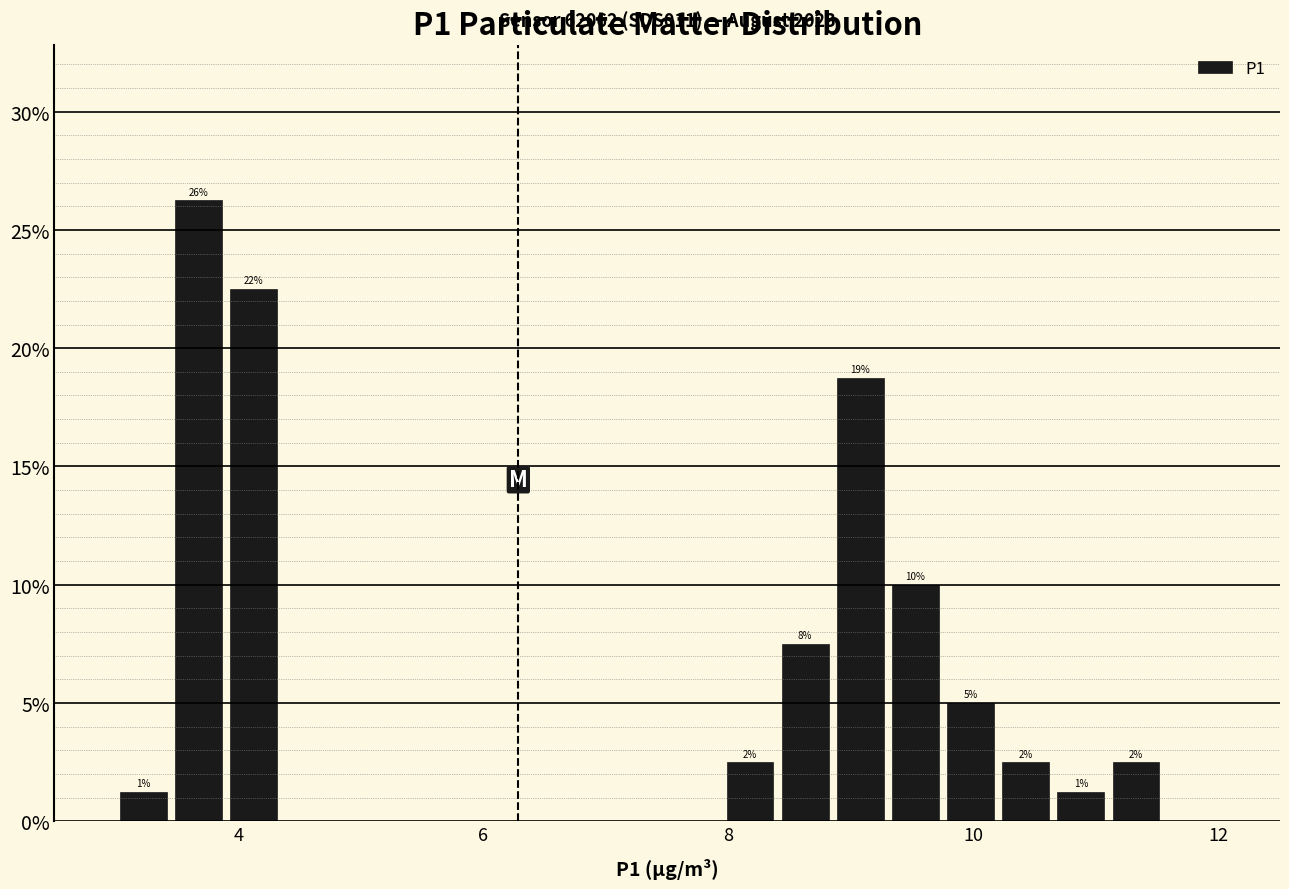

Around what value on the x-axis is the tallest bar? Give the approximate position of its centre, as read against the axis.

3.6